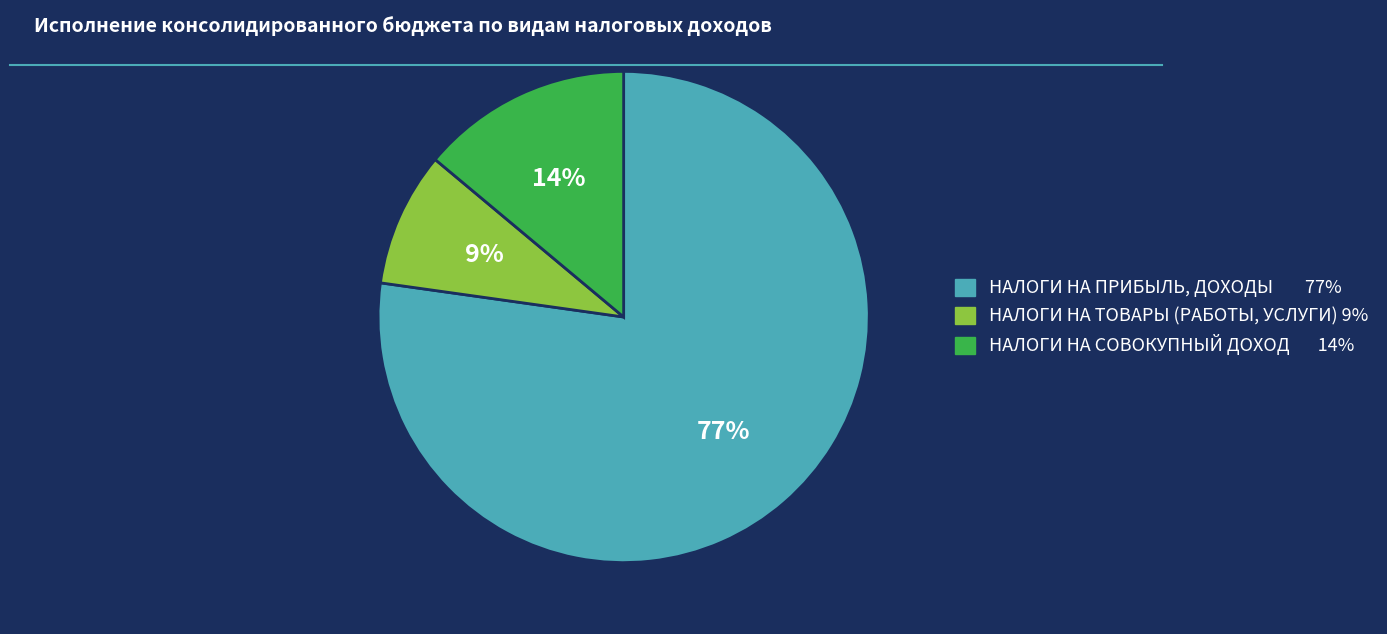

True or false: НАЛОГИ НА СОВОКУПНЫЙ ДОХОД accounts for 1% of the total.

False